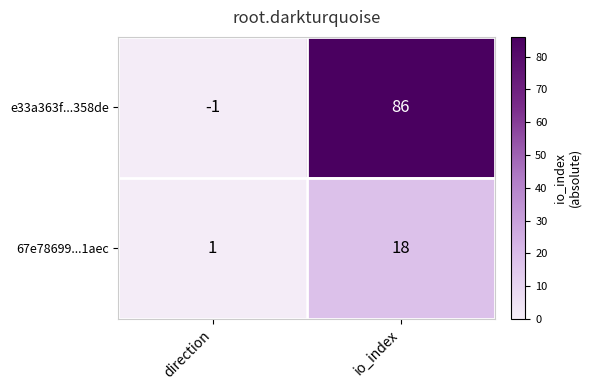

What is the difference between the highest and lowest values at io_index?

68